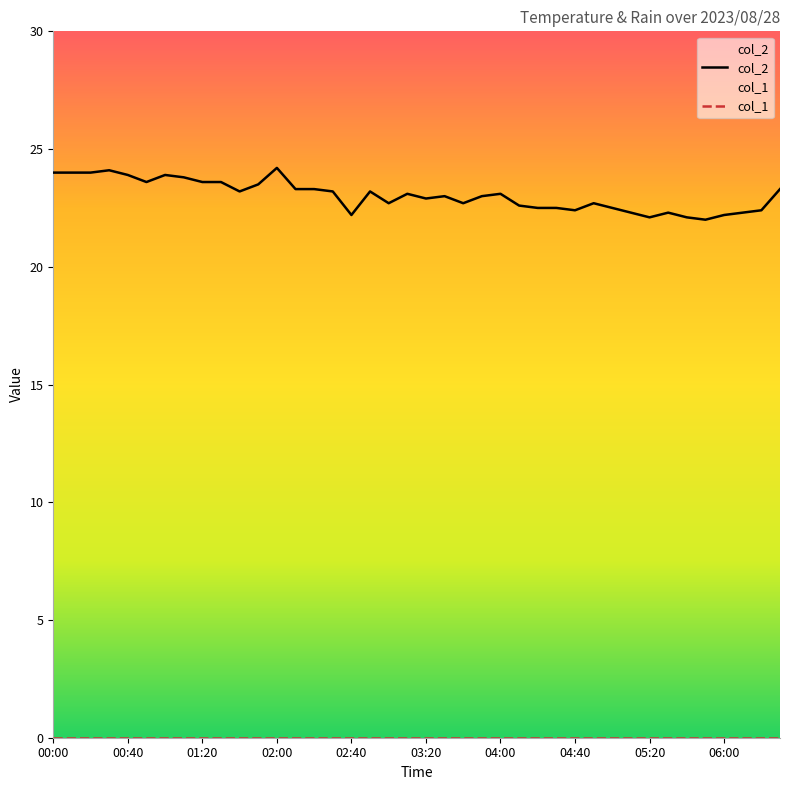

Reading left to right, transcribe all the data shown in this chart.

col_2: 24.0	24.0	24.0	24.1	23.9	23.6	23.9	23.8	23.6	23.6	23.2	23.5	24.2	23.3	23.3	23.2	22.2	23.2	22.7	23.1	22.9	23.0	22.7	23.0	23.1	22.6	22.5	22.5	22.4	22.7	22.5	22.3	22.1	22.3	22.1	22.0	22.2	22.3	22.4	23.3
col_1: 0.0	0.0	0.0	0.0	0.0	0.0	0.0	0.0	0.0	0.0	0.0	0.0	0.0	0.0	0.0	0.0	0.0	0.0	0.0	0.0	0.0	0.0	0.0	0.0	0.0	0.0	0.0	0.0	0.0	0.0	0.0	0.0	0.0	0.0	0.0	0.0	0.0	0.0	0.0	0.0